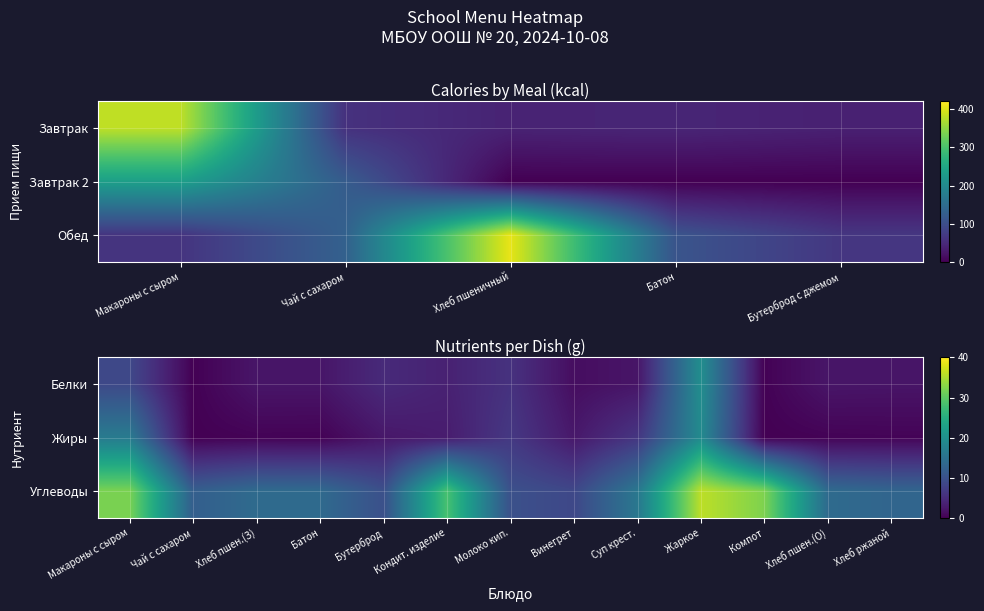

What is the highest value of the Углеводы series?

36.0